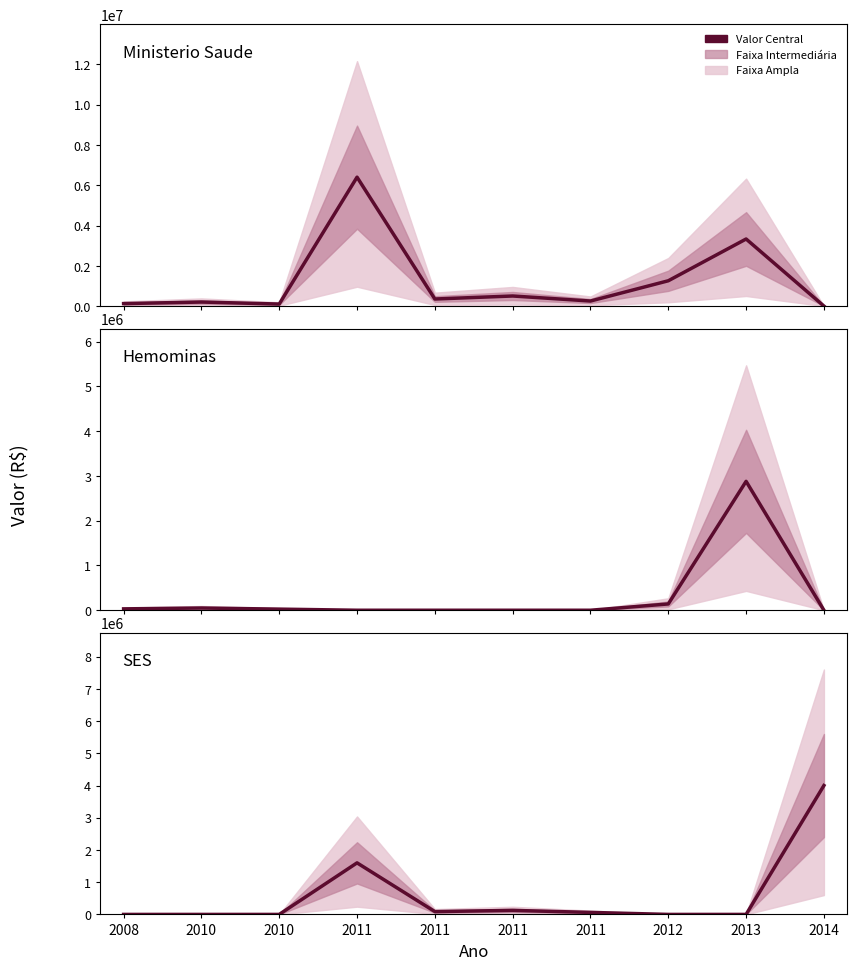

Rank the series by their average value, from highest to lowest.

Ministerio Saude, SES, Hemominas